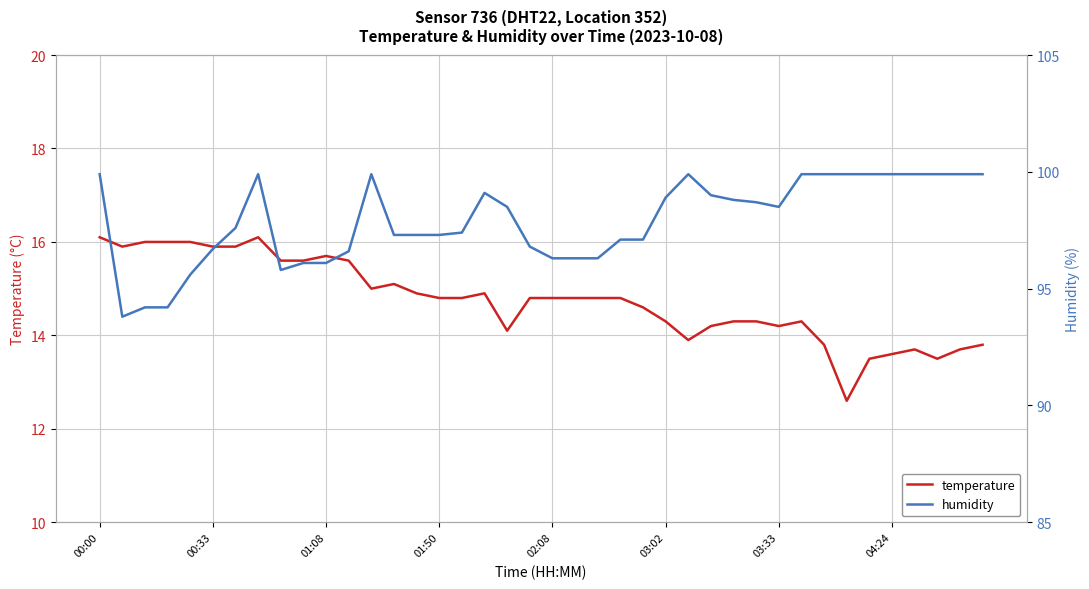

Rank the series at 04:24 from highest to lowest value.

humidity, temperature